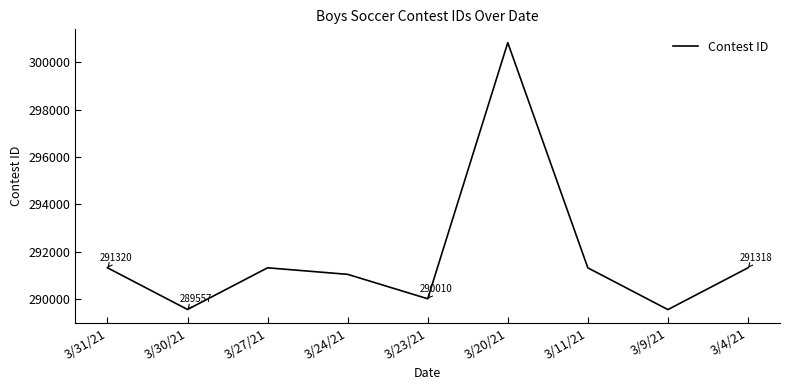

Count the number of values greater than 291317.

4